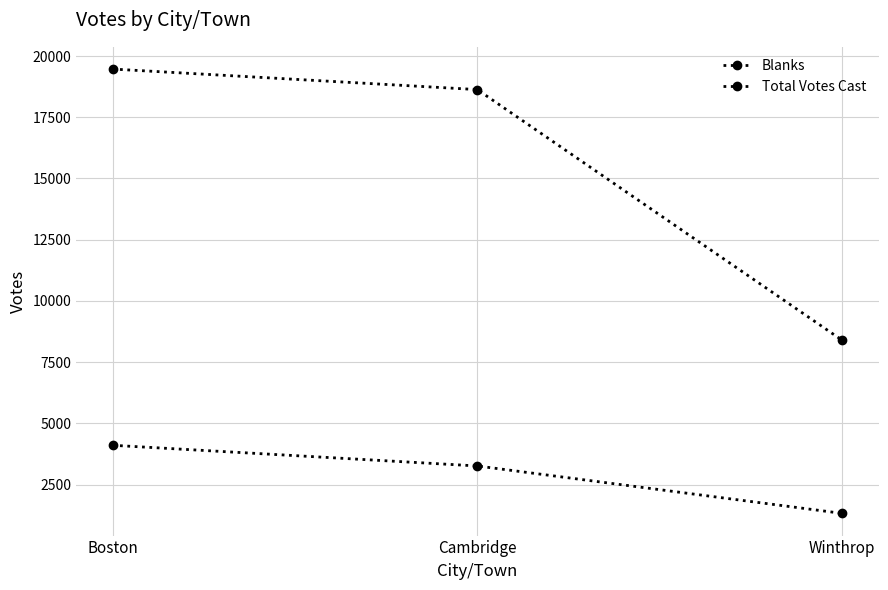

Is this an area chart (filled region under the line)?

No